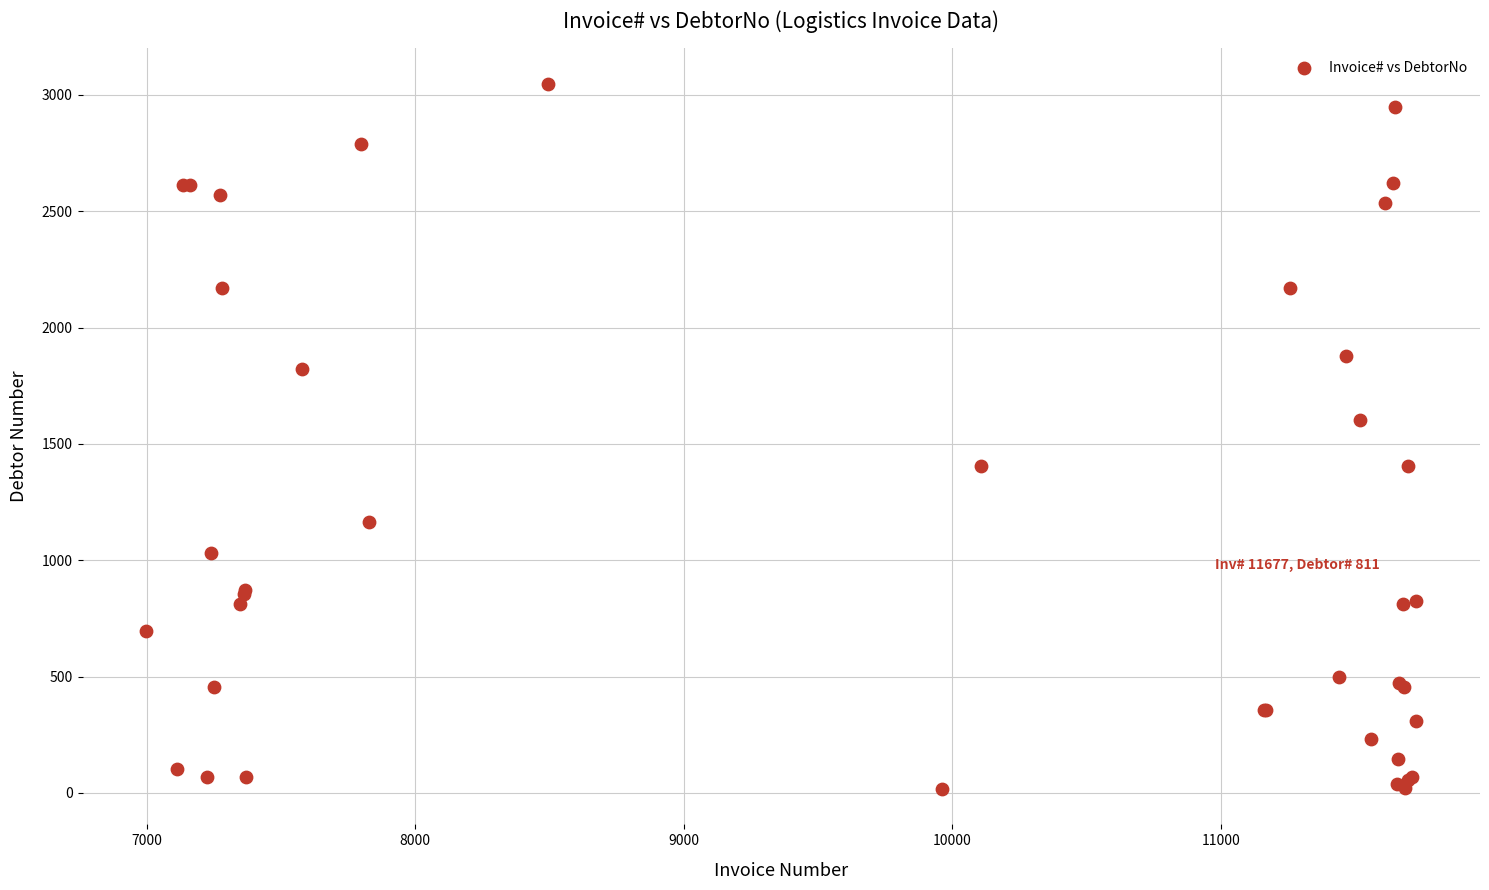

What Y value in the scatter plot is closest to 1532?

1602